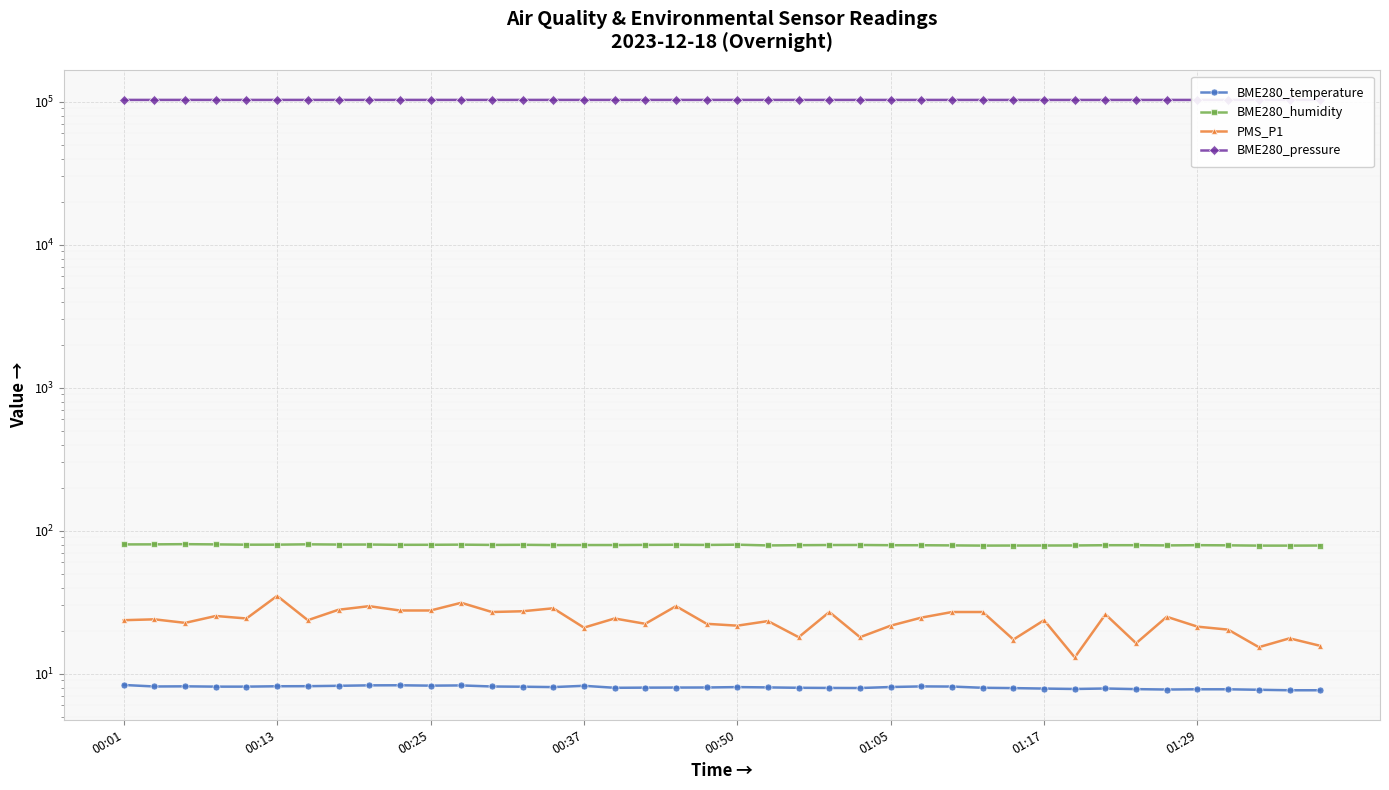

What is the sum of all BME280_humidity values?

3176.9